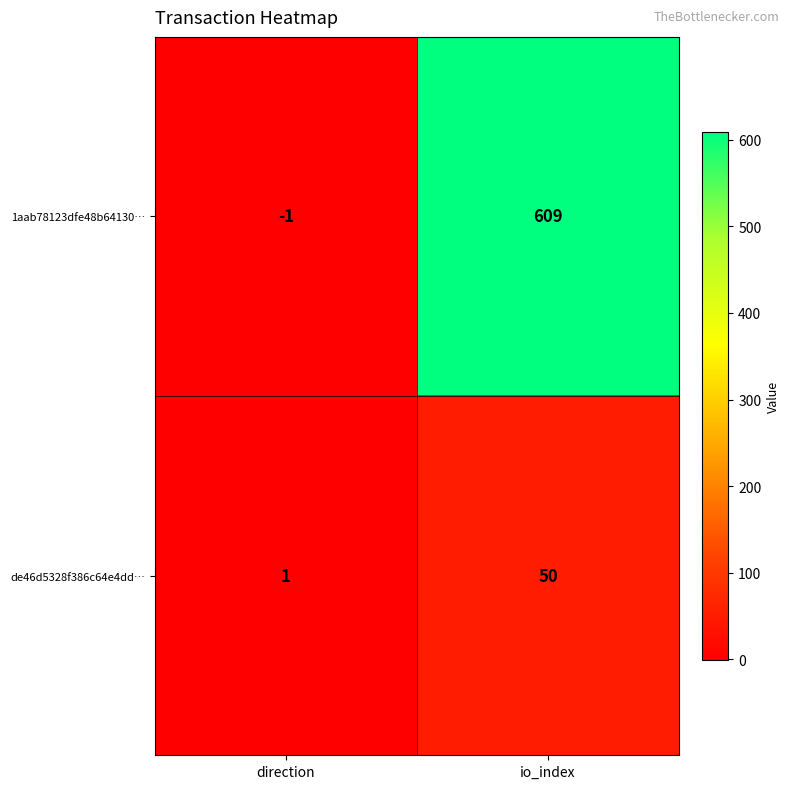

What is the smallest value displayed?

-1